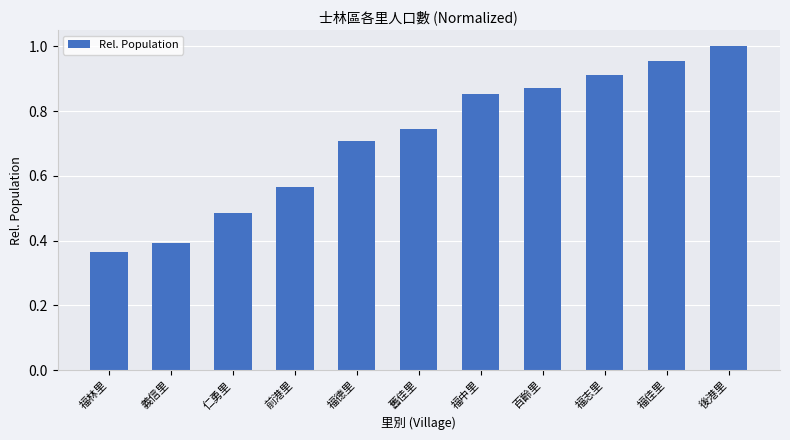

At which category does the chart reach its peak across all series?

後港里